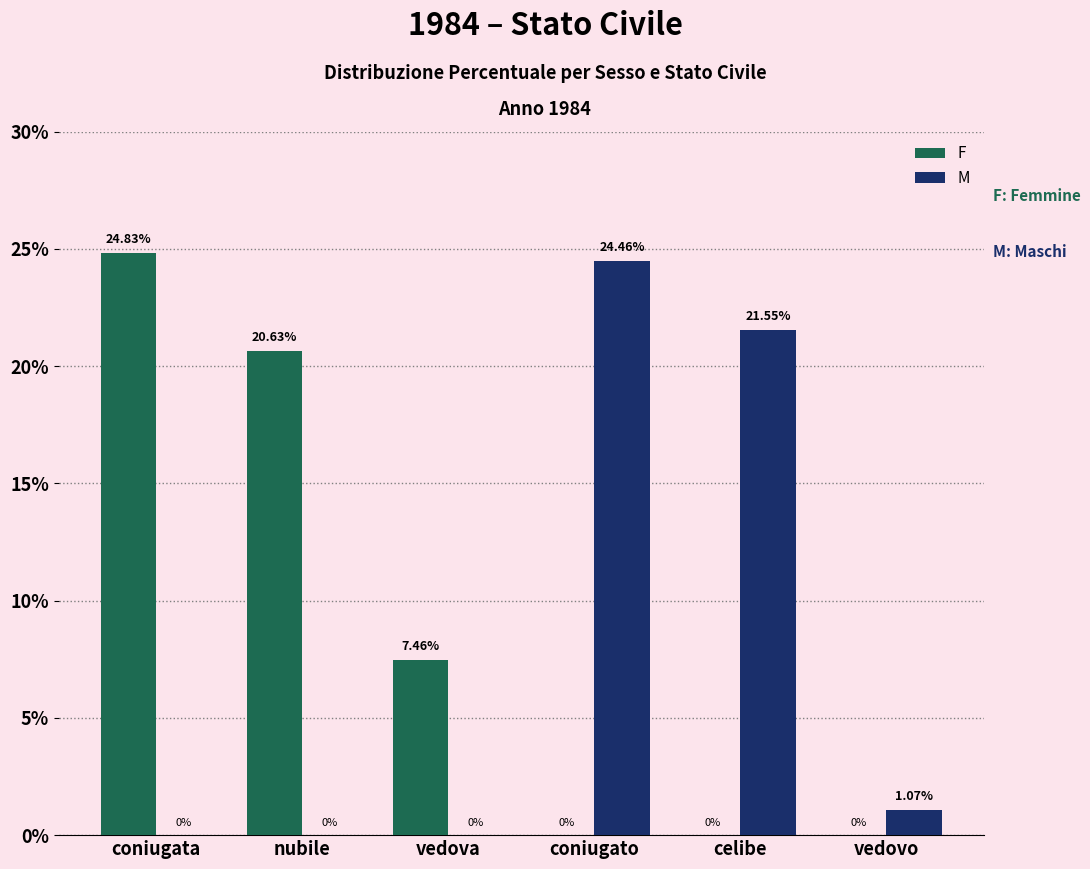

Where is M nearest to the value 12?

celibe